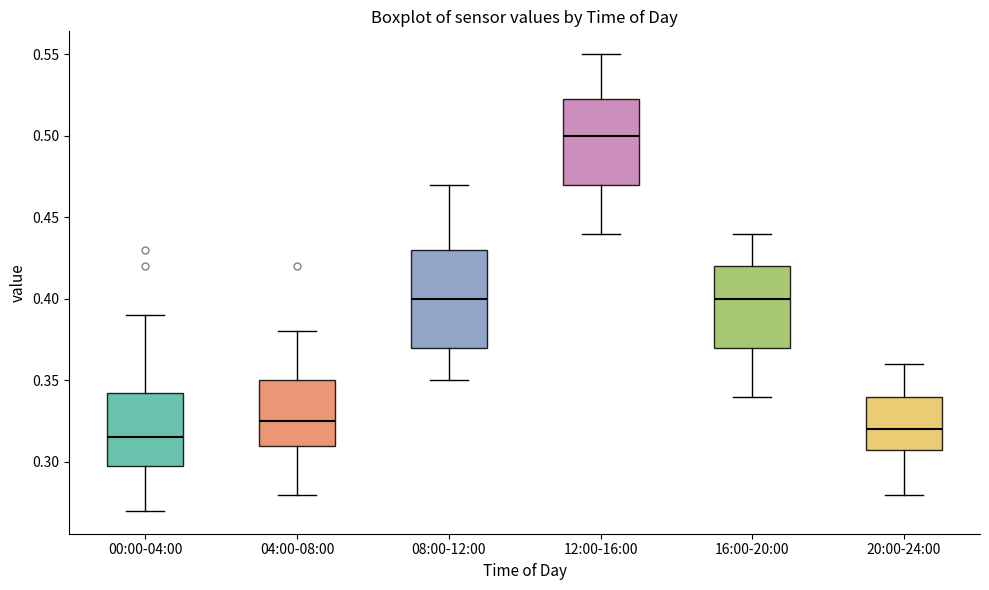

Reading left to right, read every box against the y-axis: the position of its median line, the range the box covers, and the ends of its whiskers. The values are not printed on the chart, so give them approximately, as read against the axis.

00:00-04:00: median 0.315, box 0.300 to 0.345, whiskers 0.270 to 0.390
04:00-08:00: median 0.325, box 0.310 to 0.350, whiskers 0.280 to 0.380
08:00-12:00: median 0.400, box 0.370 to 0.430, whiskers 0.350 to 0.470
12:00-16:00: median 0.500, box 0.470 to 0.525, whiskers 0.440 to 0.550
16:00-20:00: median 0.400, box 0.370 to 0.420, whiskers 0.340 to 0.440
20:00-24:00: median 0.320, box 0.310 to 0.340, whiskers 0.280 to 0.360